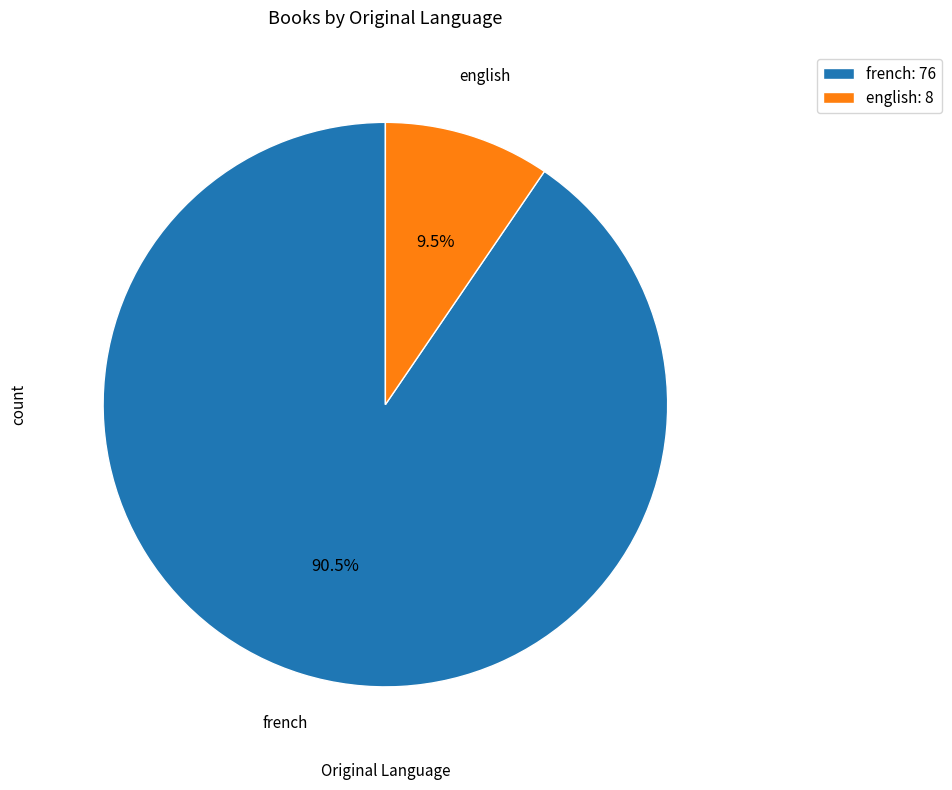

Which category has the smallest portion of the pie?

english